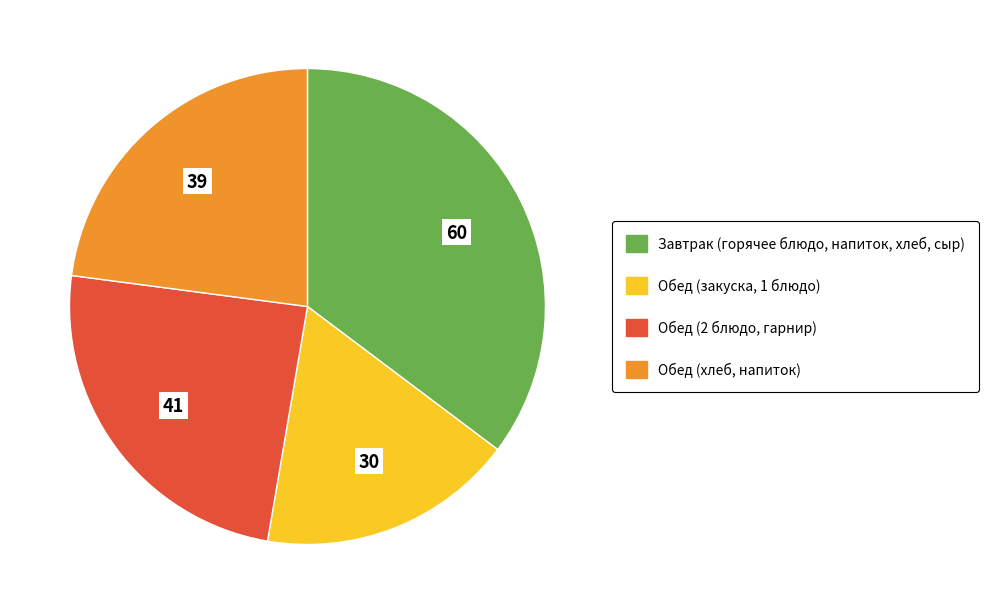

Is there any slice that represents more than half of the pie?

No